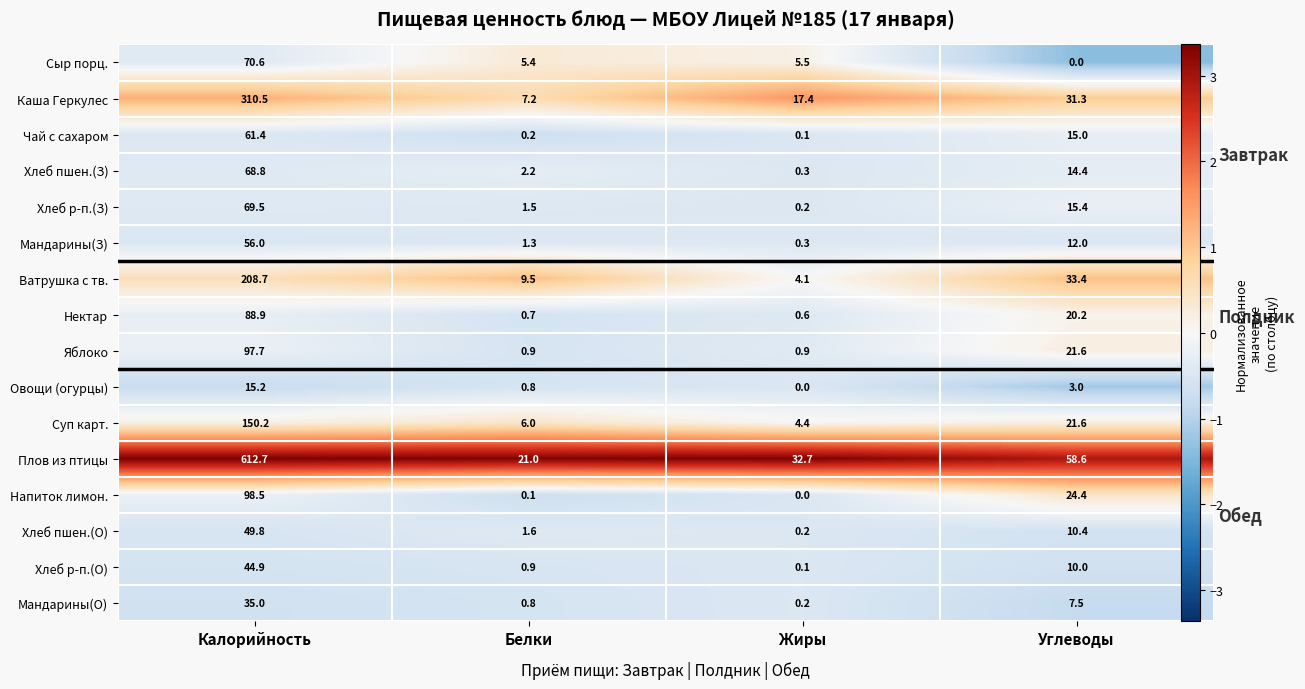

How many negative values does the Сыр порц. series have?

2